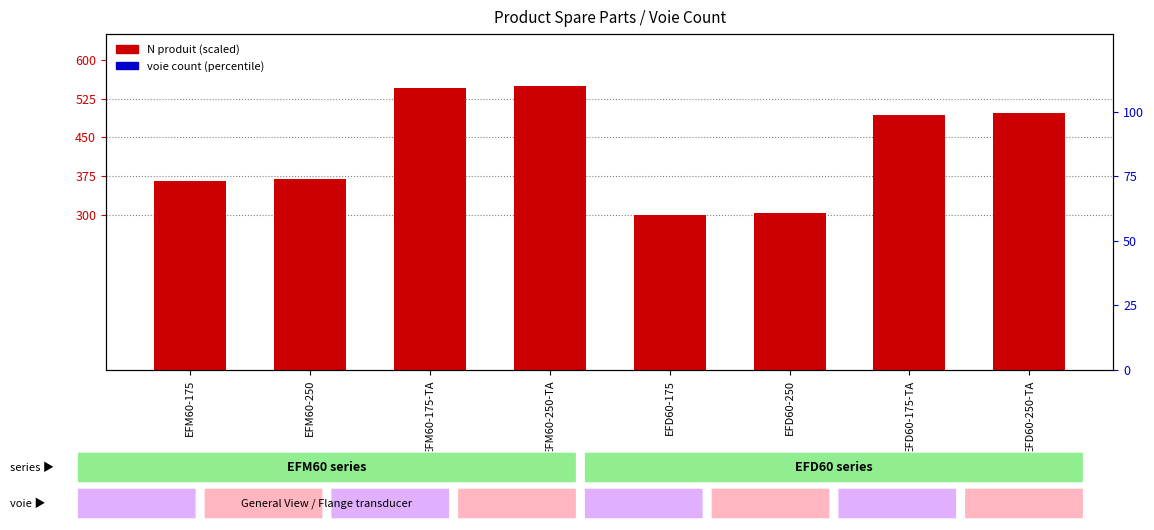

At how many categories does at least one series exceed 332?

8